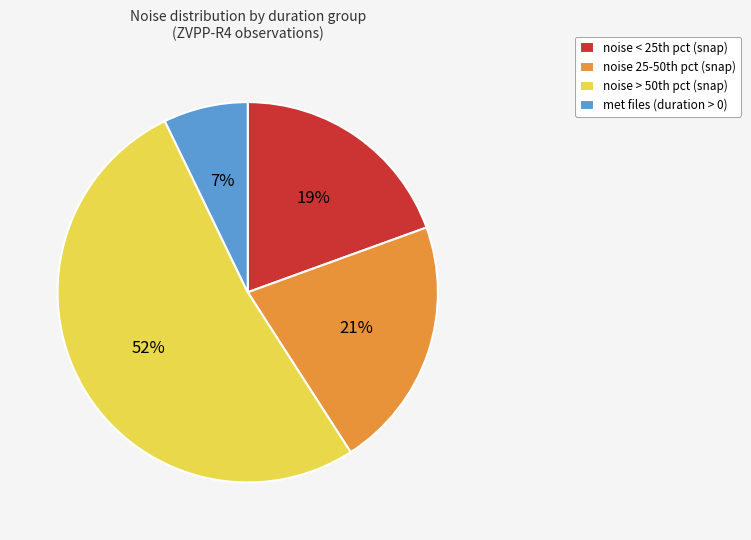

What percentage is the met files (duration > 0) slice, to the nearest percent?

7%